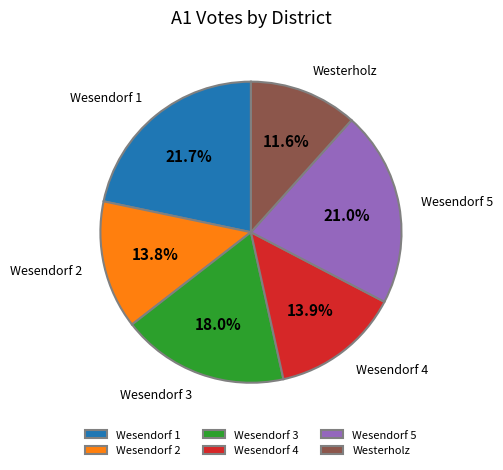

What percentage is the Westerholz slice, to the nearest percent?

12%